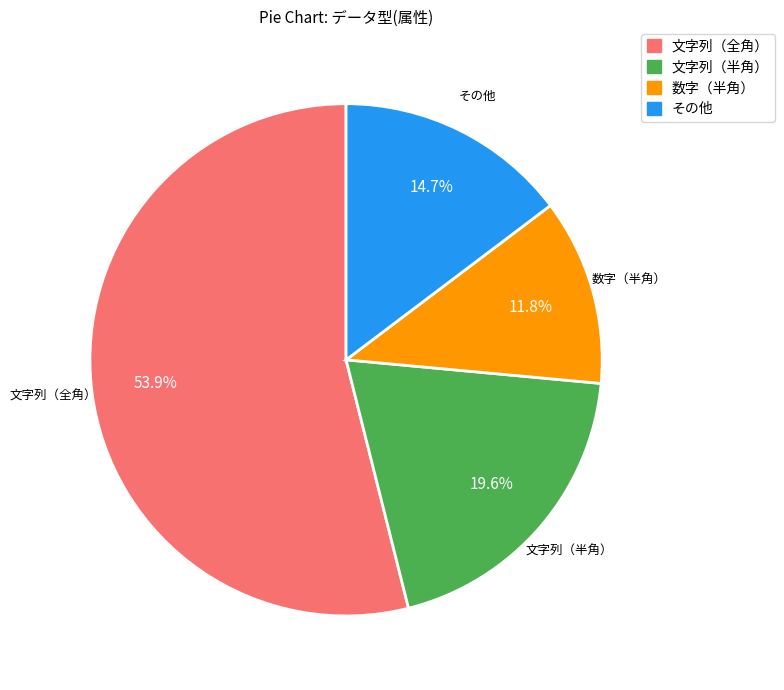

Rank the categories by value from lowest to highest.

数字（半角）, その他, 文字列（半角）, 文字列（全角）